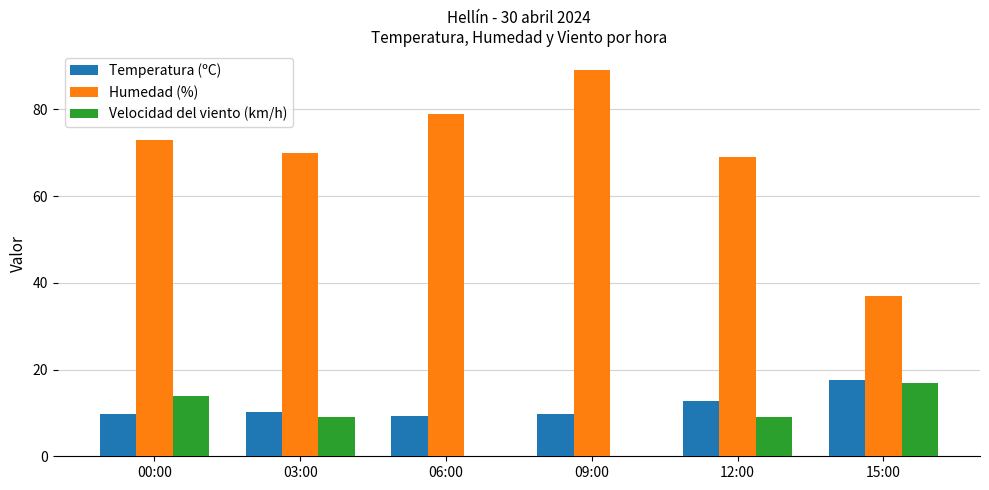

Which category has the highest value in the Temperatura (ºC) series?

15:00